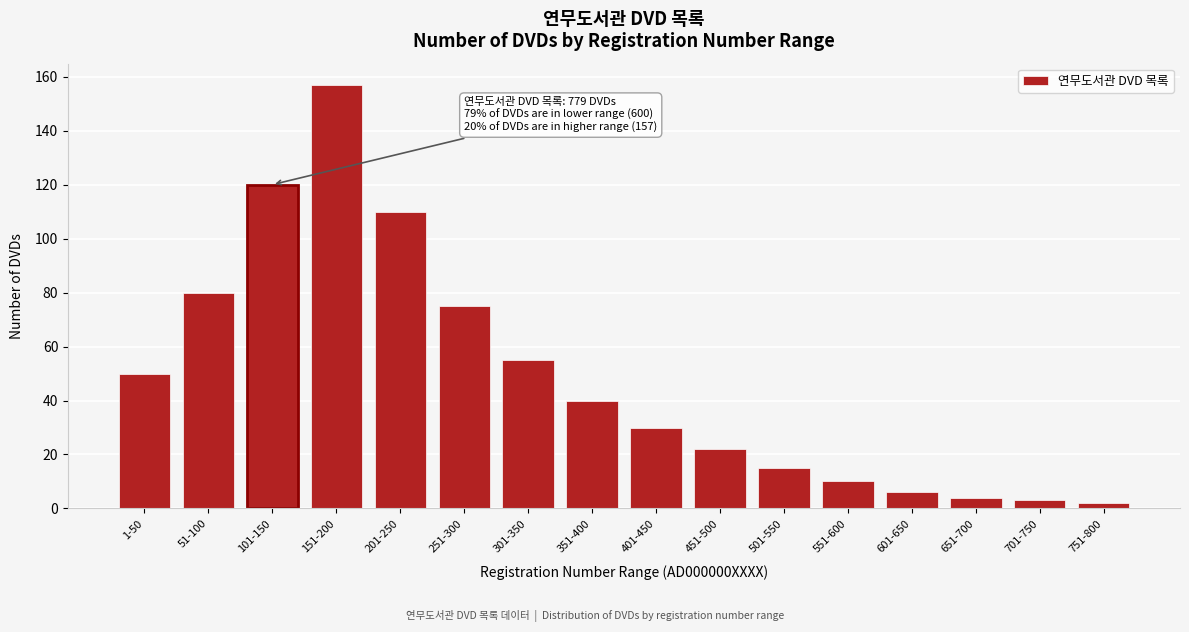

Reading left to right, extract all data points from this chart.

50	80	120	157	110	75	55	40	30	22	15	10	6	4	3	2